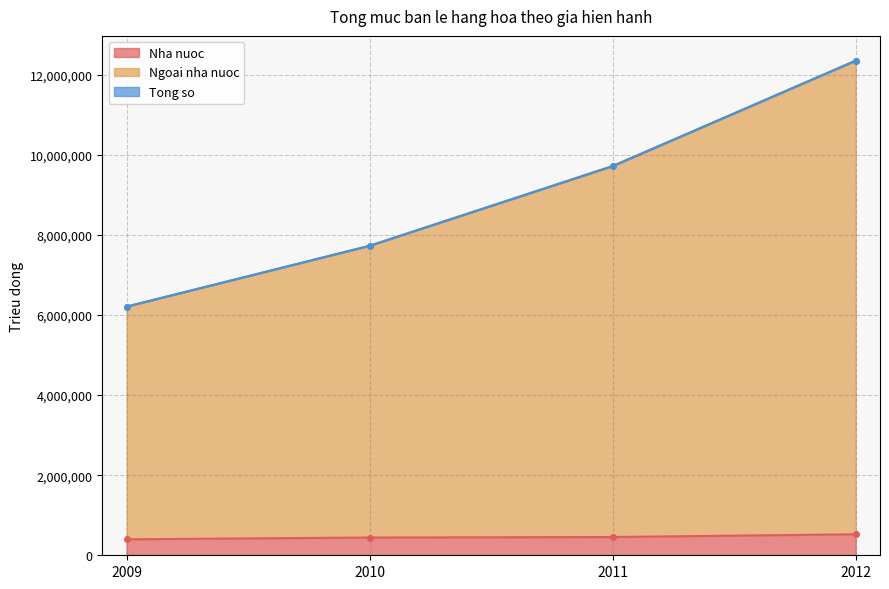

How many distinct data groups are displayed?

3